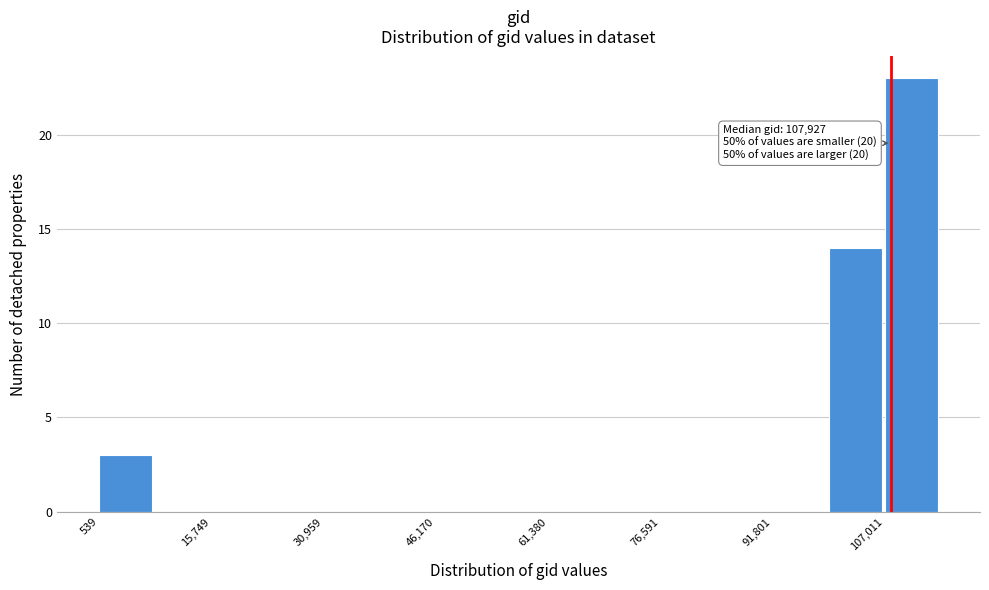

Read against the x-axis, roughly where is the centre of the tallest bar?

110000